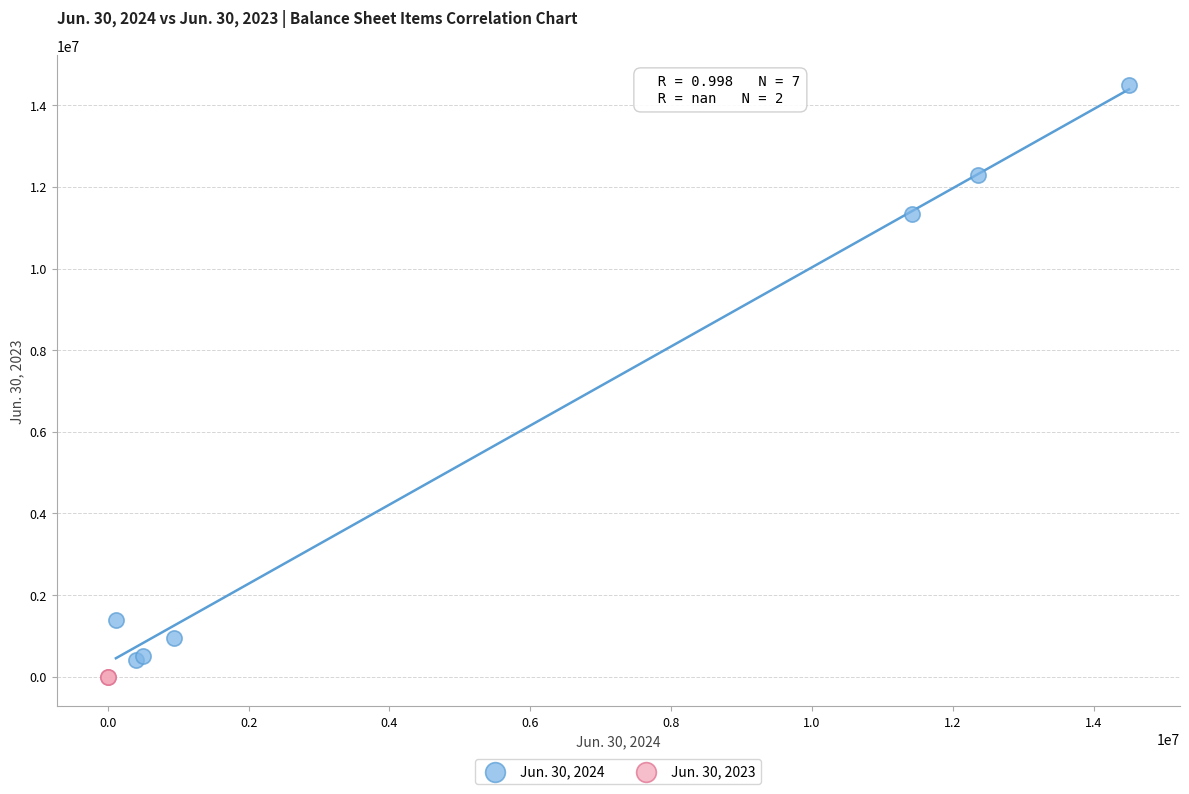

Which series reaches the minimum Y coordinate?

Jun. 30, 2023